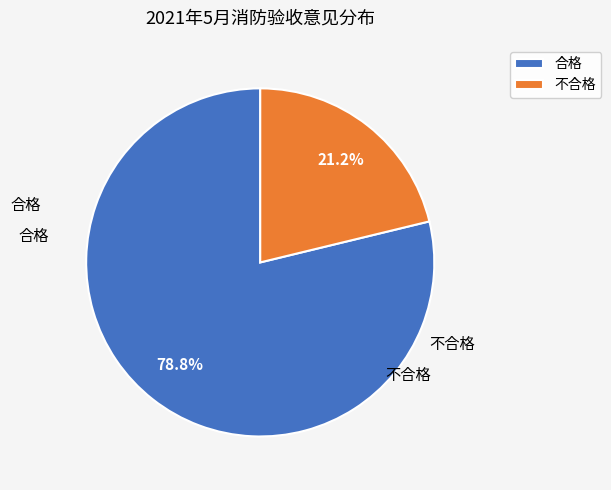

How many slices are in this pie chart?

2